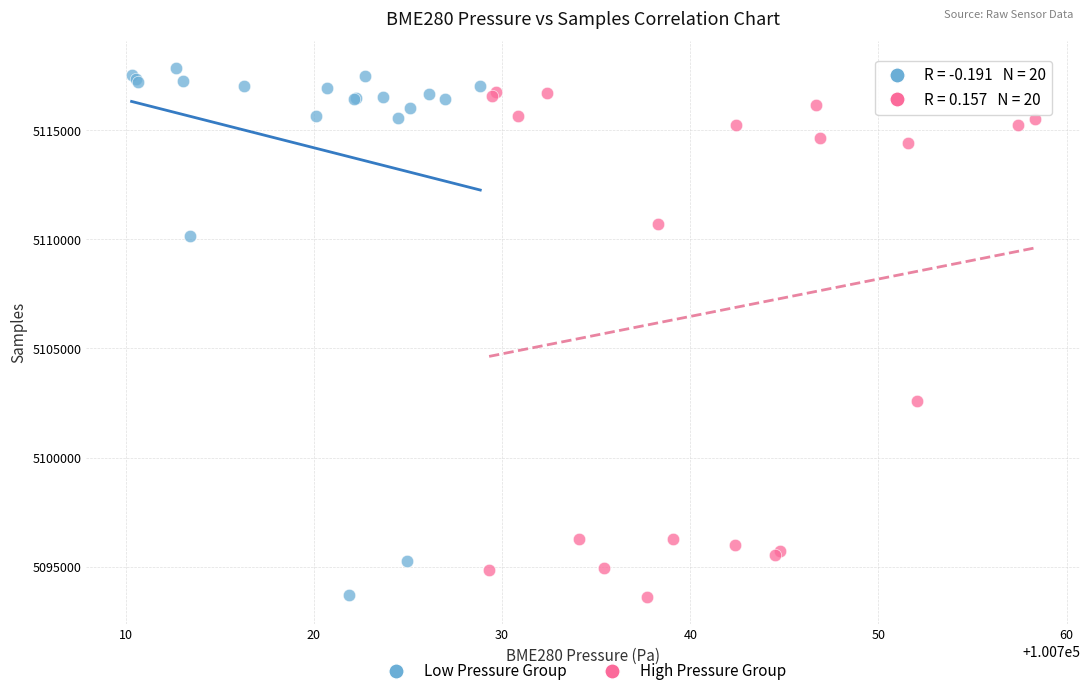

Which series reaches the maximum Y coordinate?

Low Pressure Group